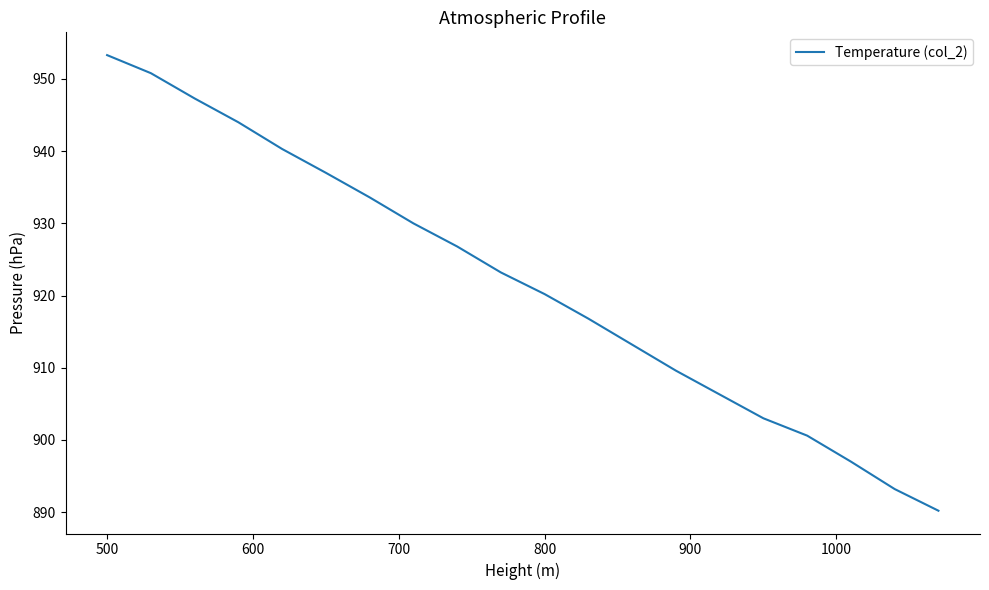

What is the average value?

921.8